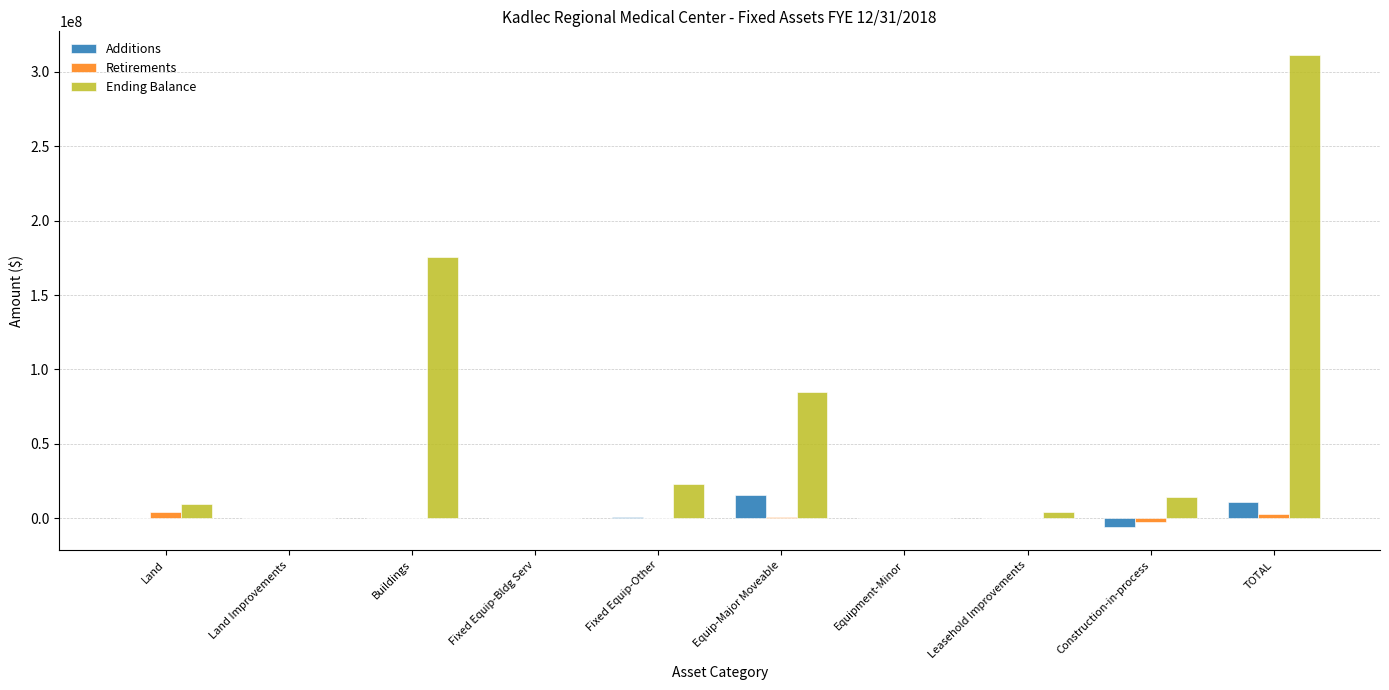

Which series has the largest total across all categories?

Ending Balance